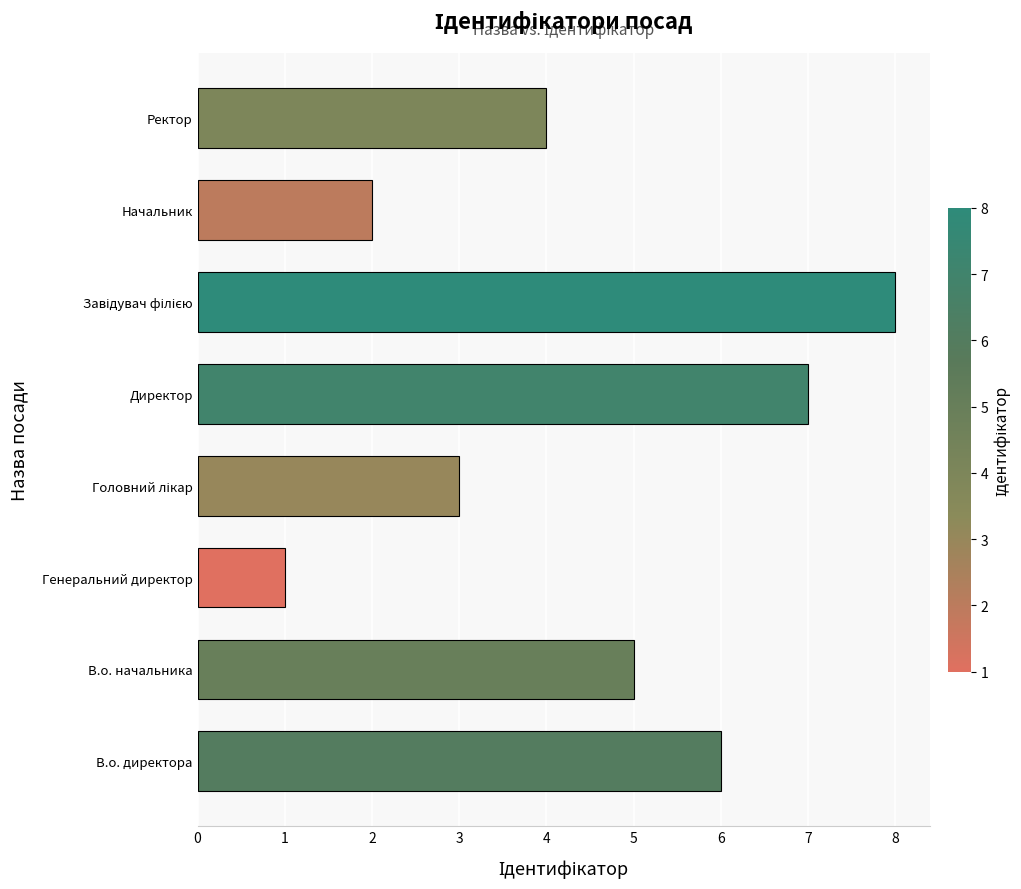

Does the chart contain any negative values?

No